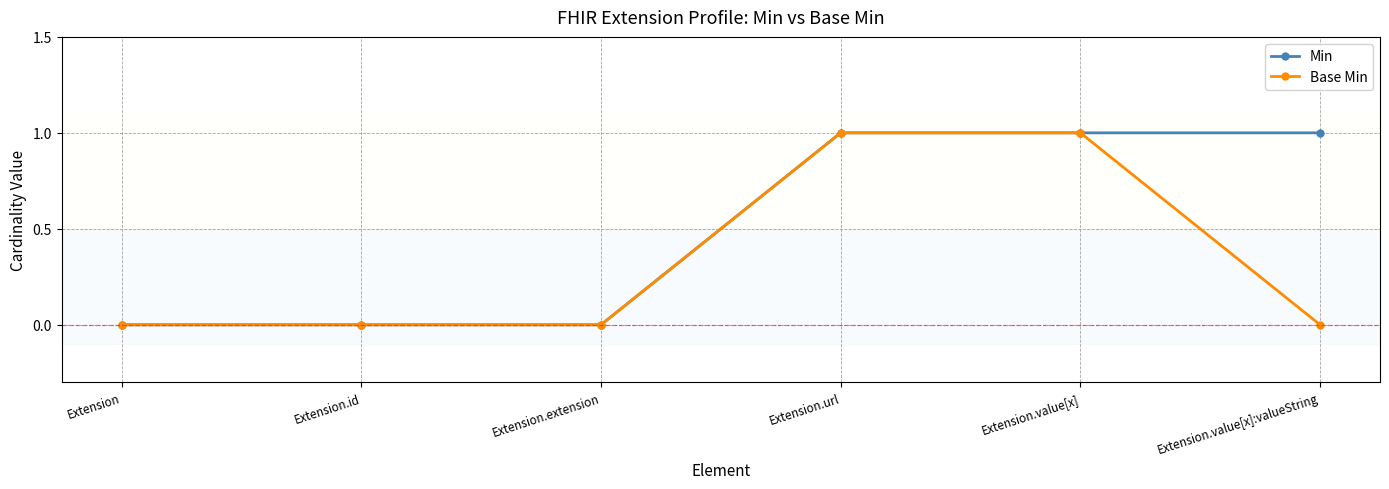

What is the sum of all Min values?

3